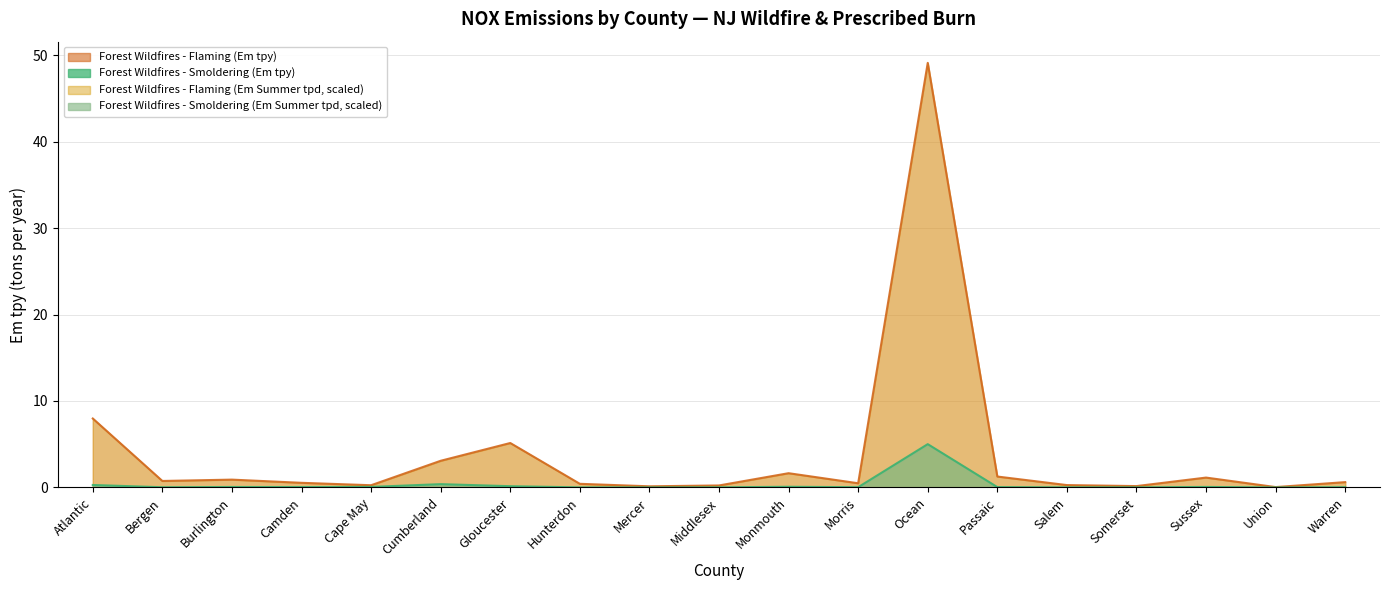

What is the label of the 5th point from the right?

Salem